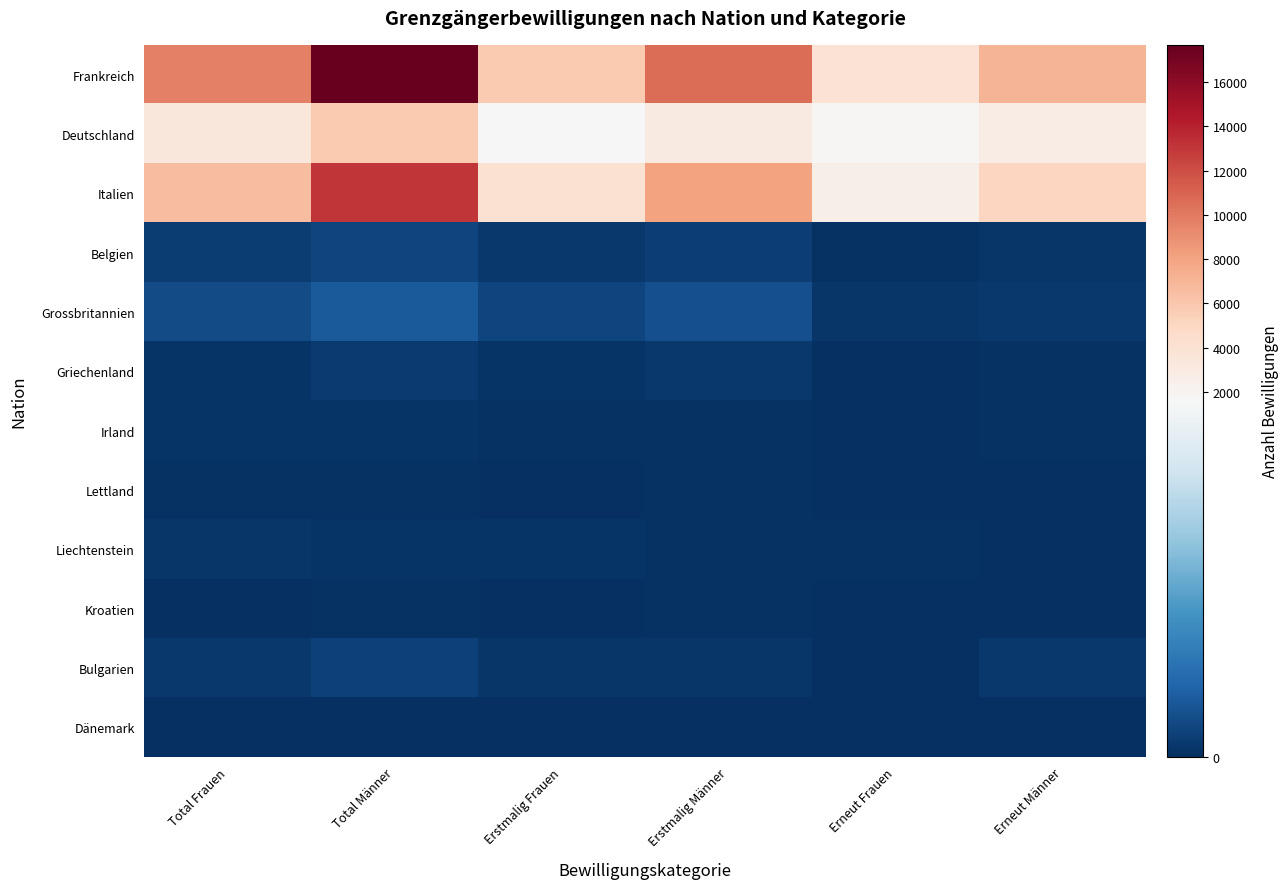

What is the minimum value shown in the chart?

1